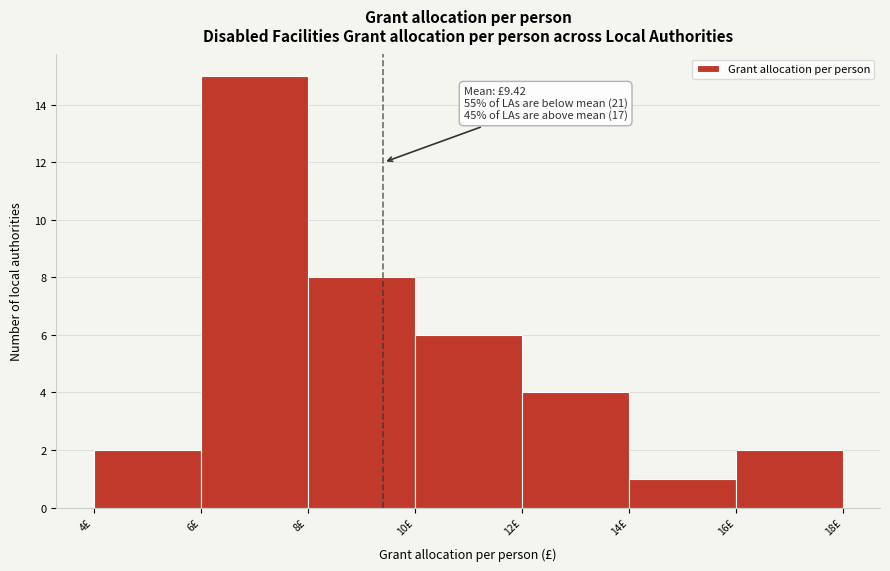

Over which range of the x-axis is the bar tallest?

6 to 8